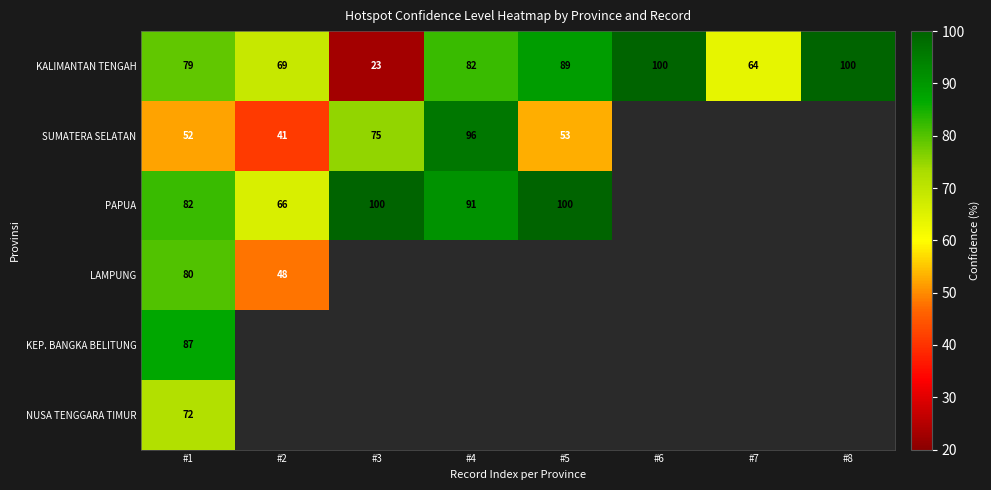

What is the sum of all KALIMANTAN TENGAH values?

606